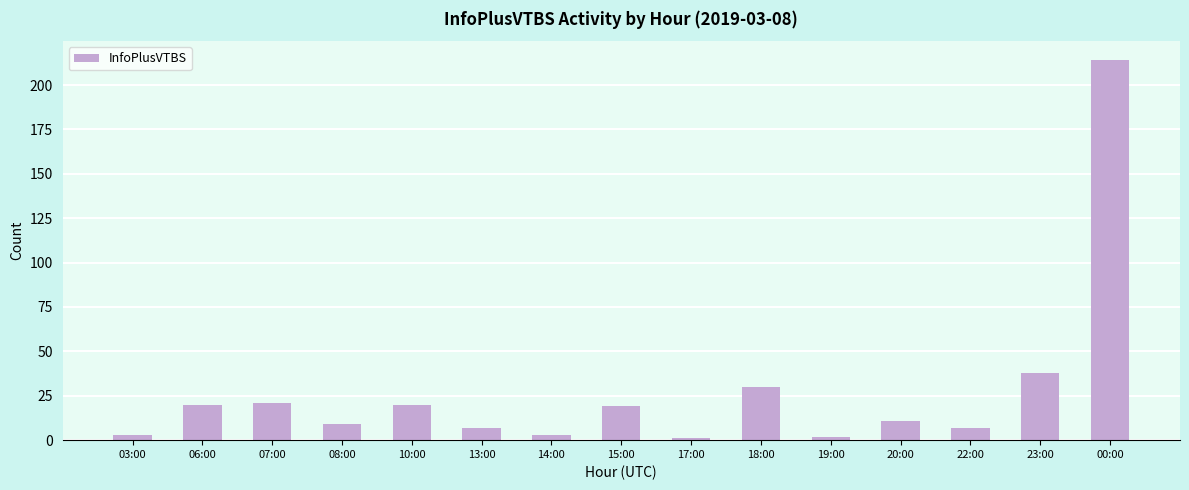

Reading left to right, list all the values displayed in this chart.

03:00=3	06:00=20	07:00=21	08:00=9	10:00=20	13:00=7	14:00=3	15:00=19	17:00=1	18:00=30	19:00=2	20:00=11	22:00=7	23:00=38	00:00=214